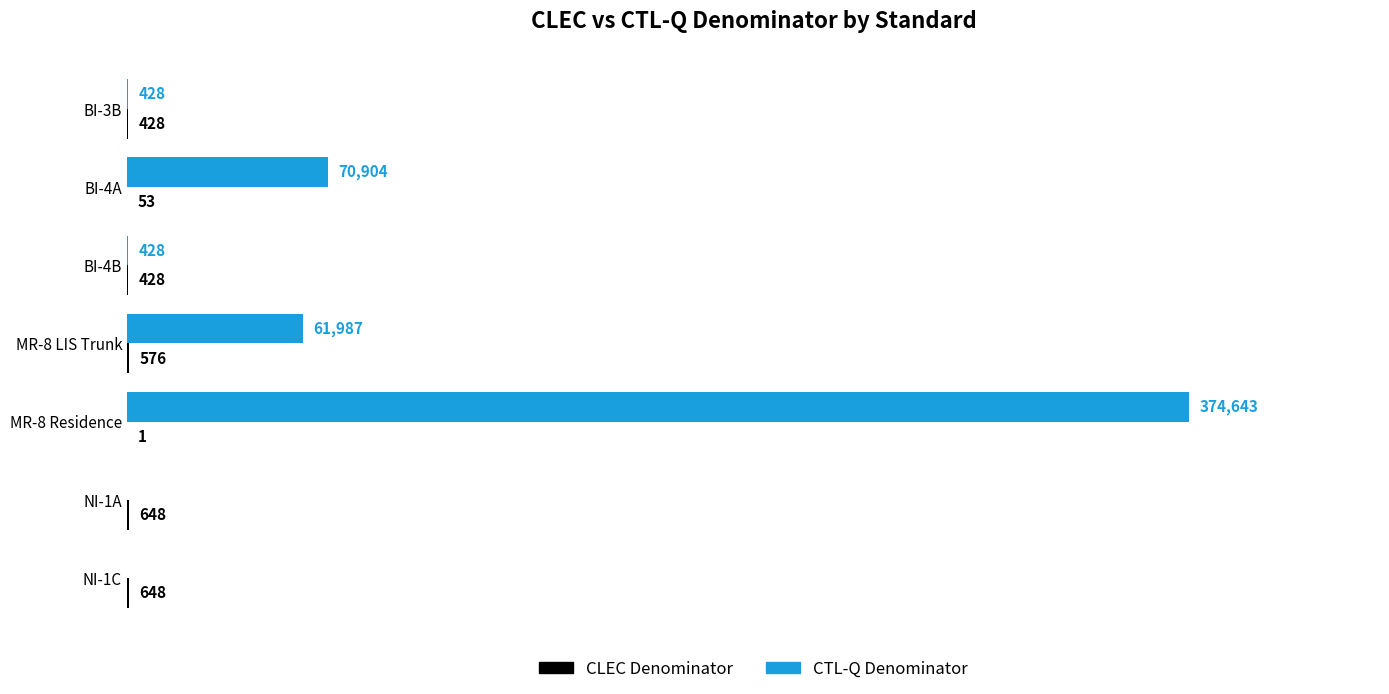

At which label is CTL-Q Denominator closest to 187321?

BI-4A